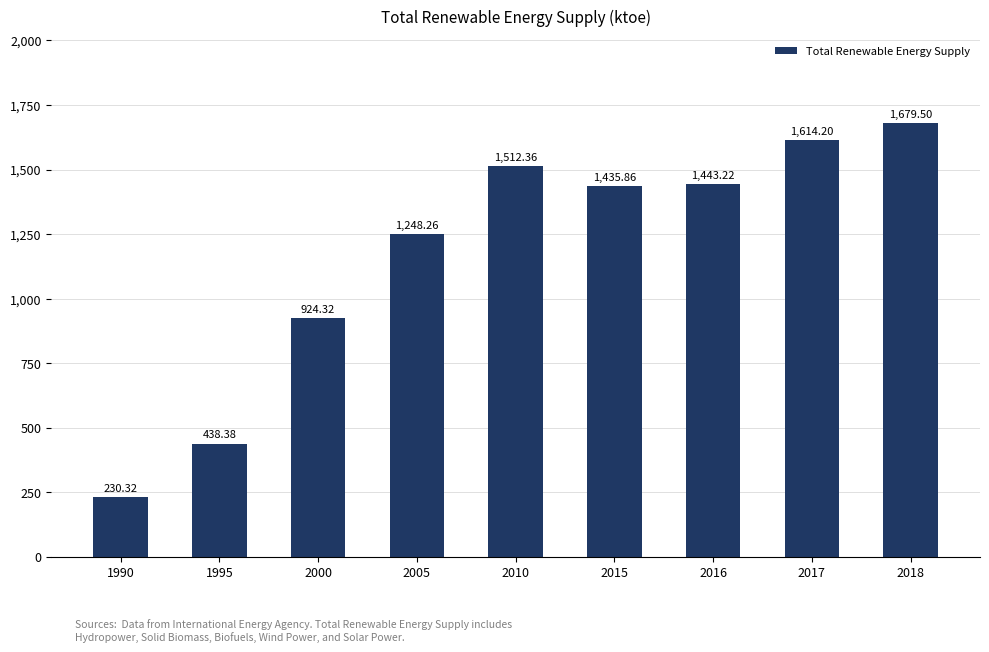

What is the value of the 8th bar from the left?

1614.2